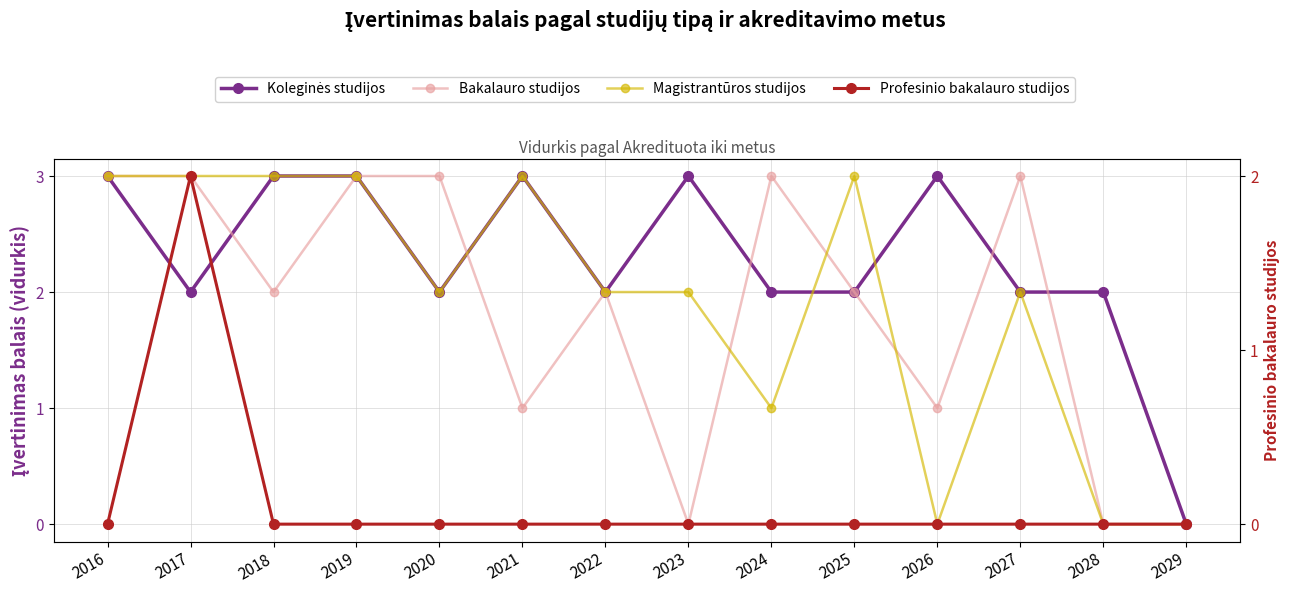

What is the average value of the Koleginės studijos series?

2